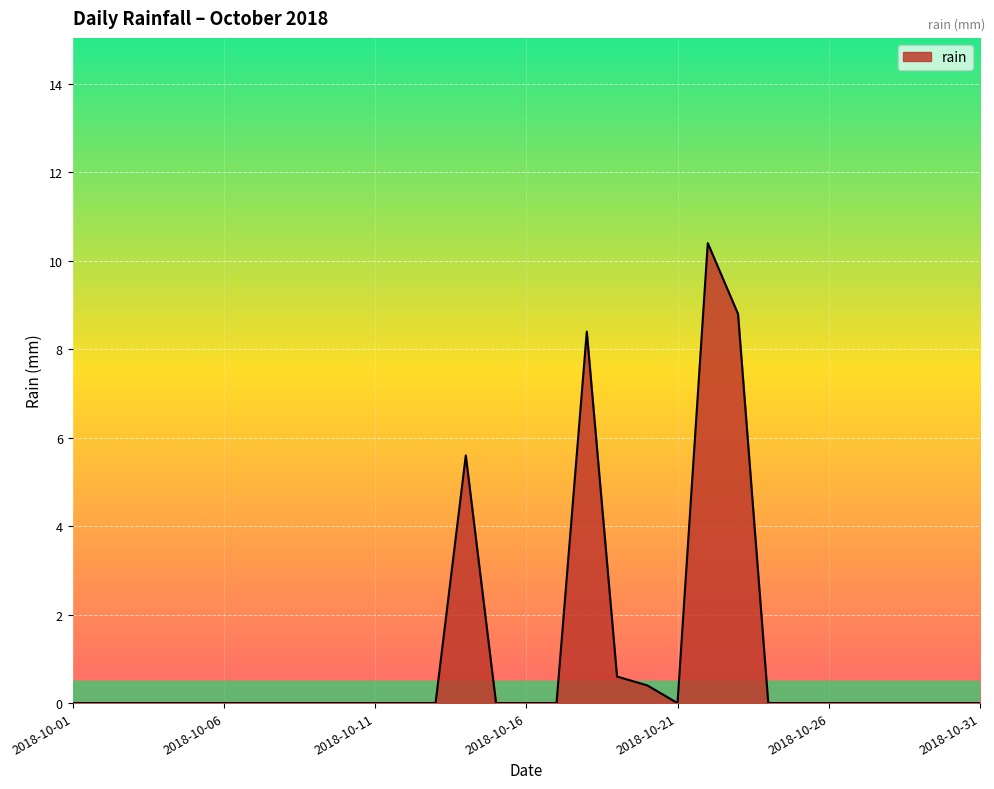

What is the difference between the maximum and minimum values?

10.4